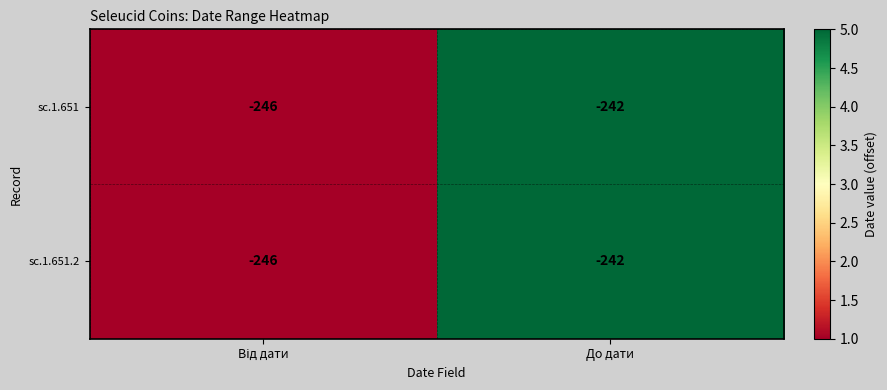

At which category is the sum across all series the highest?

До дати